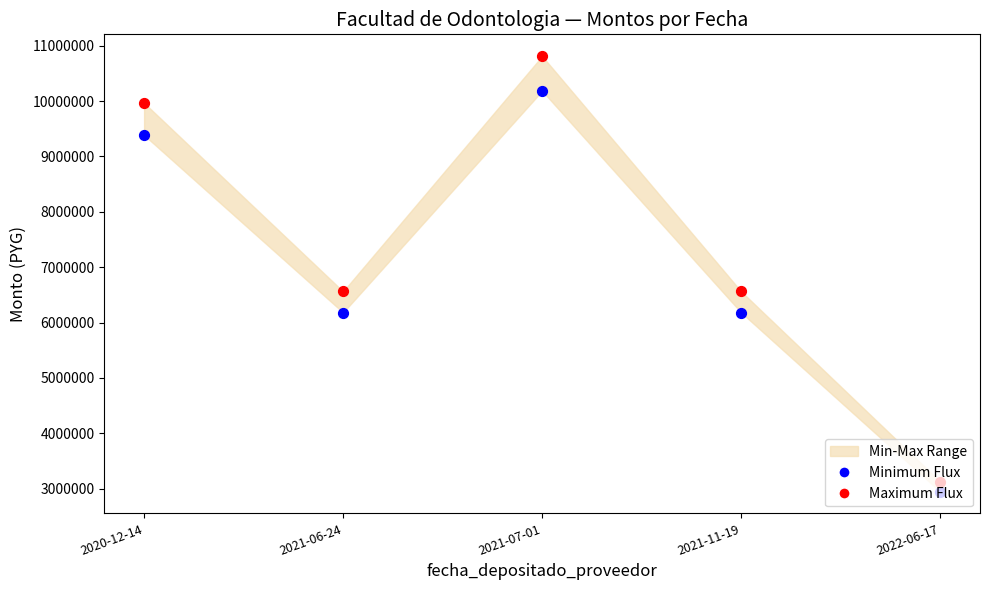

Which series has the largest total across all categories?

Maximum Flux